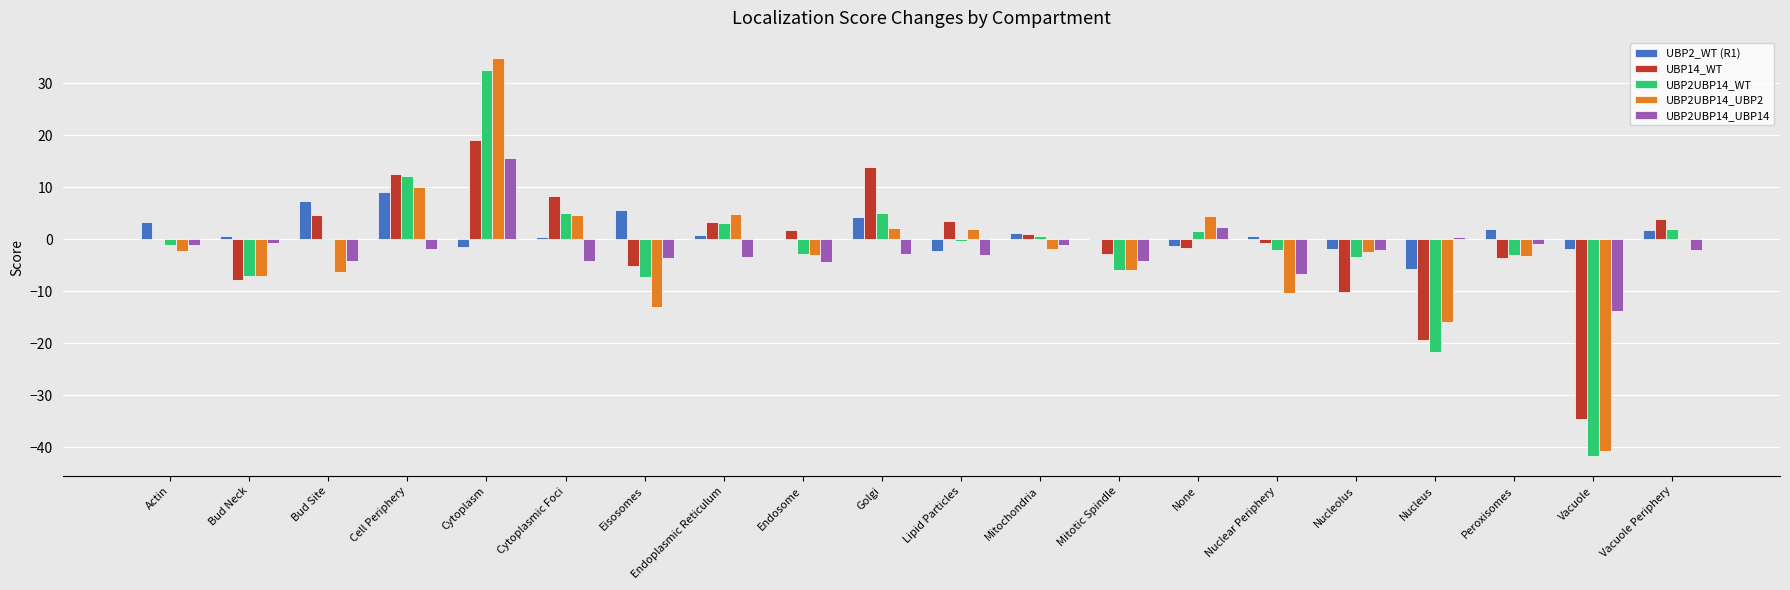

At which category is the sum across all series the highest?

Cytoplasm